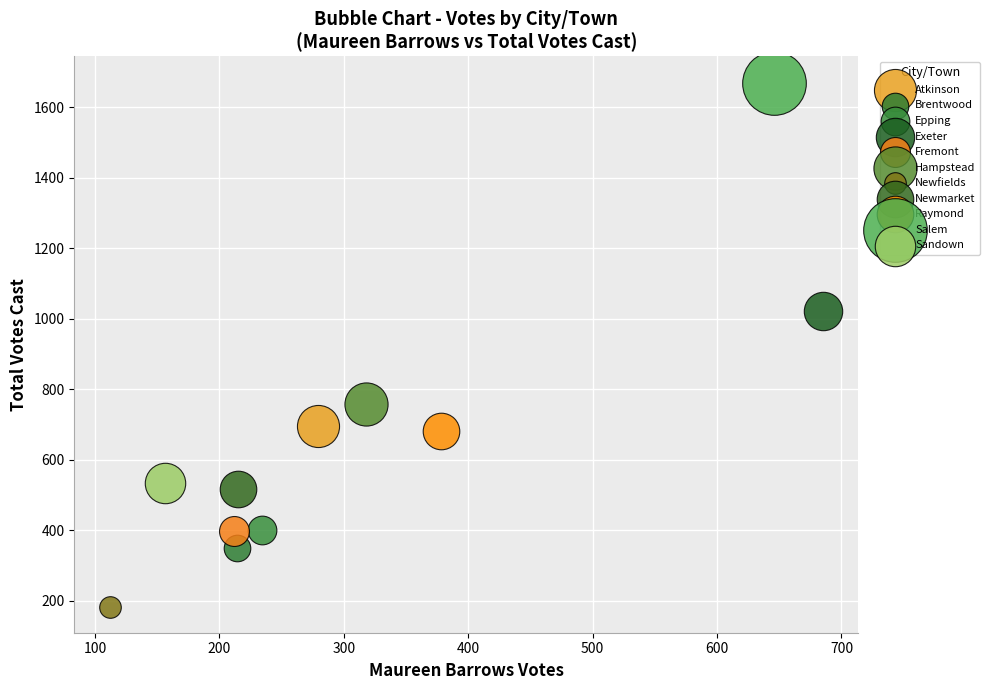

Which series reaches the maximum Y coordinate?

Salem